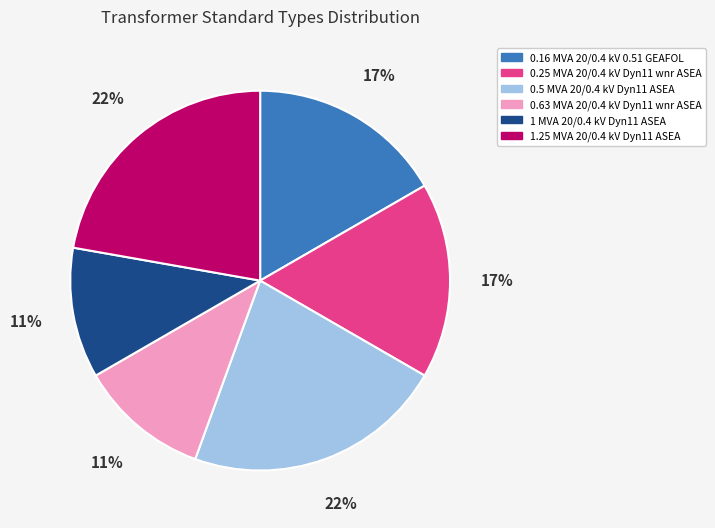

True or false: 1.25 MVA 20/0.4 kV Dyn11 ASEA accounts for 29% of the total.

False